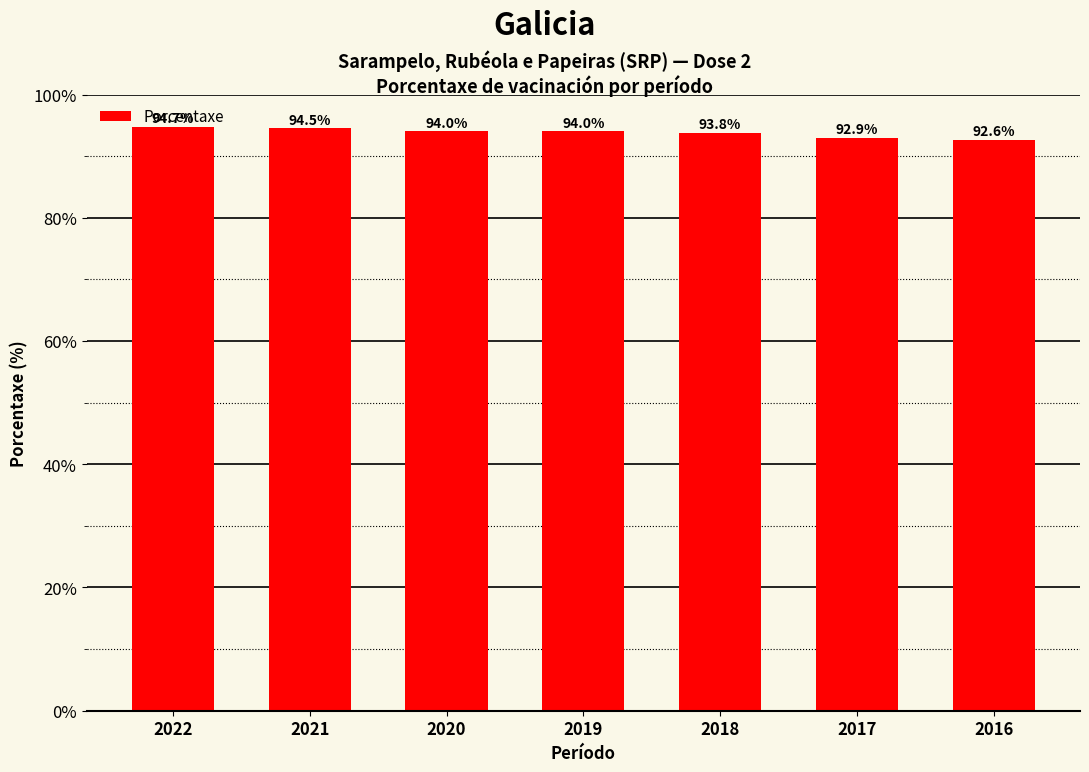

Where is the data nearest to the value 93?

2017